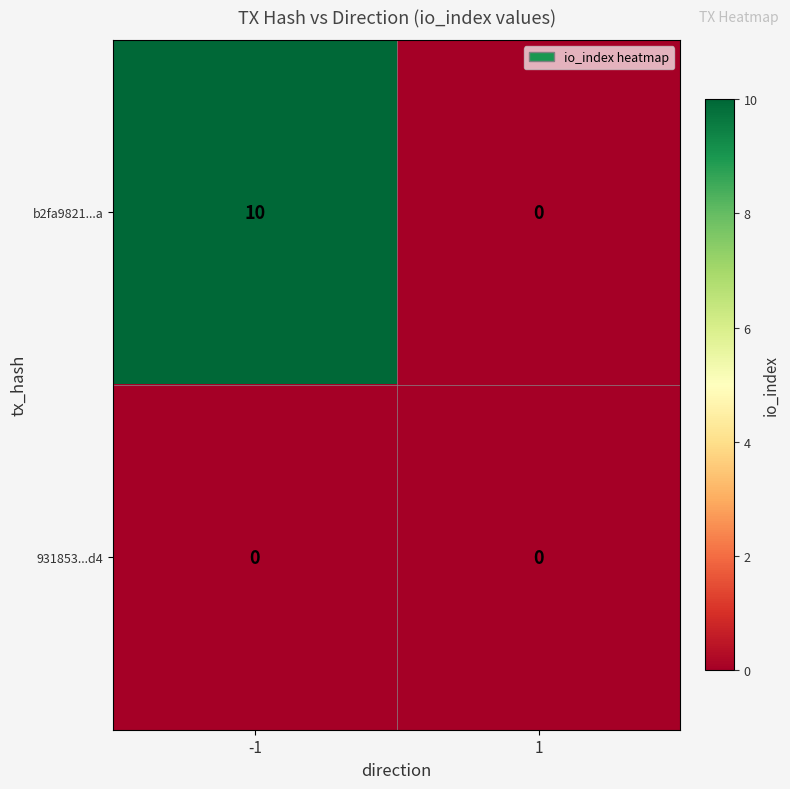

Which category has the highest value across all series?

-1